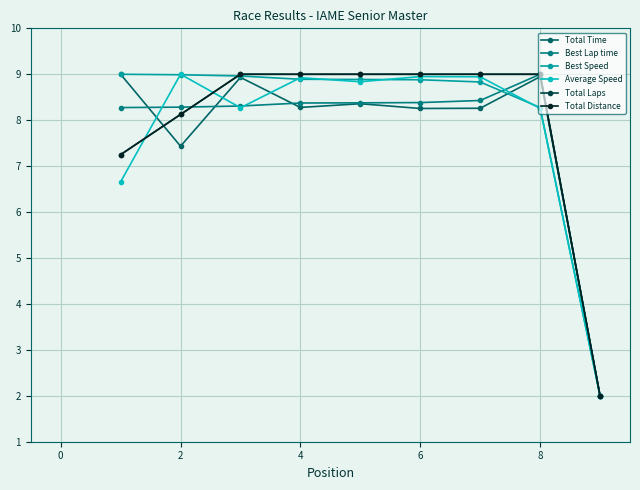

How many times do Average Speed and Total Distance cross each other?

2